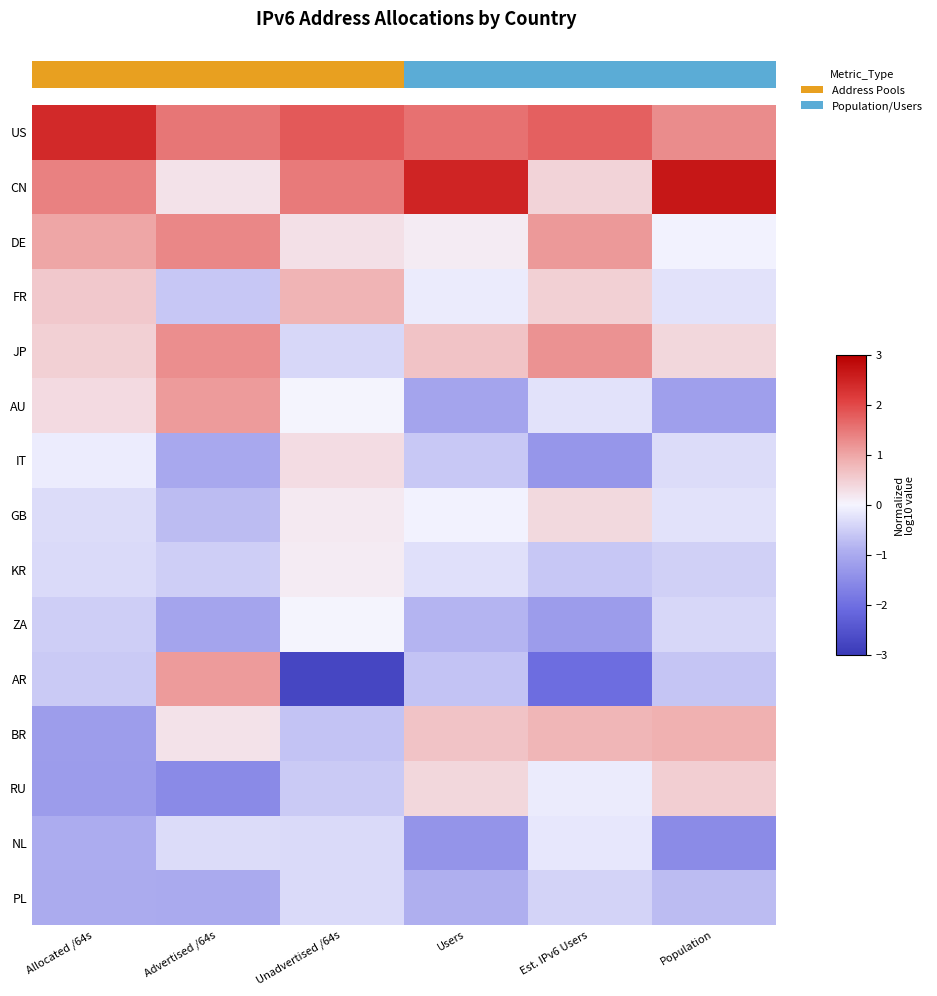

Which has a higher value, Est. IPv6 Users or Advertised /64s?

Est. IPv6 Users